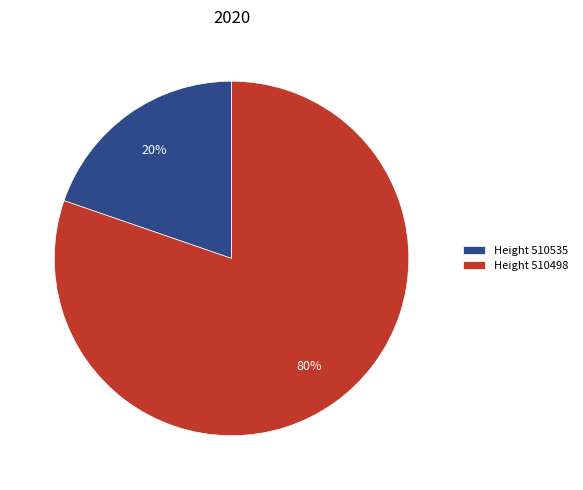

How many segments does this pie chart have?

2